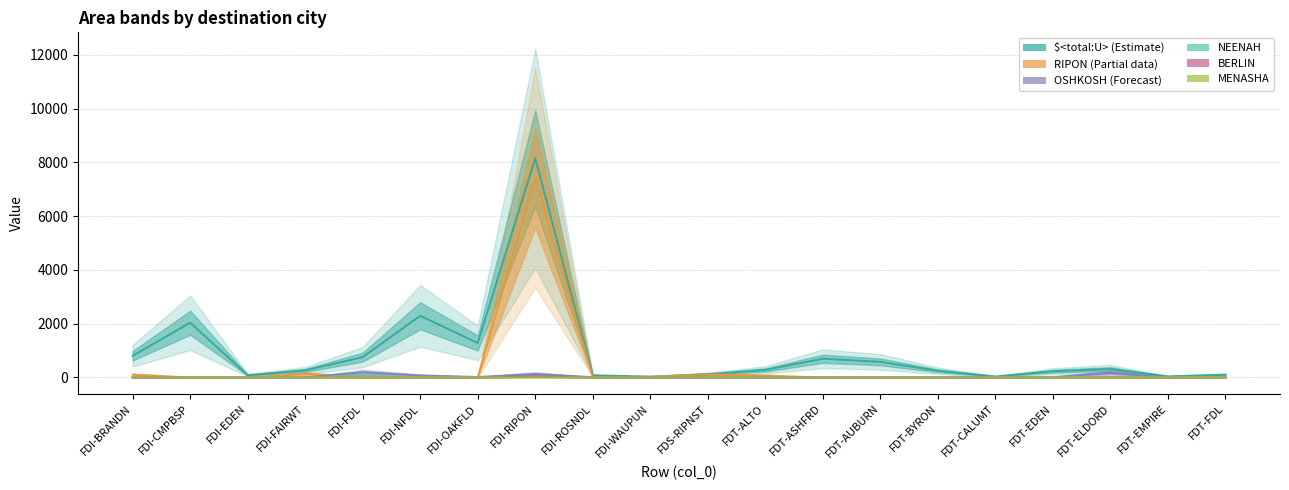

Between FDT-BYRON and FDT-EMPIRE, which is larger?

FDT-BYRON